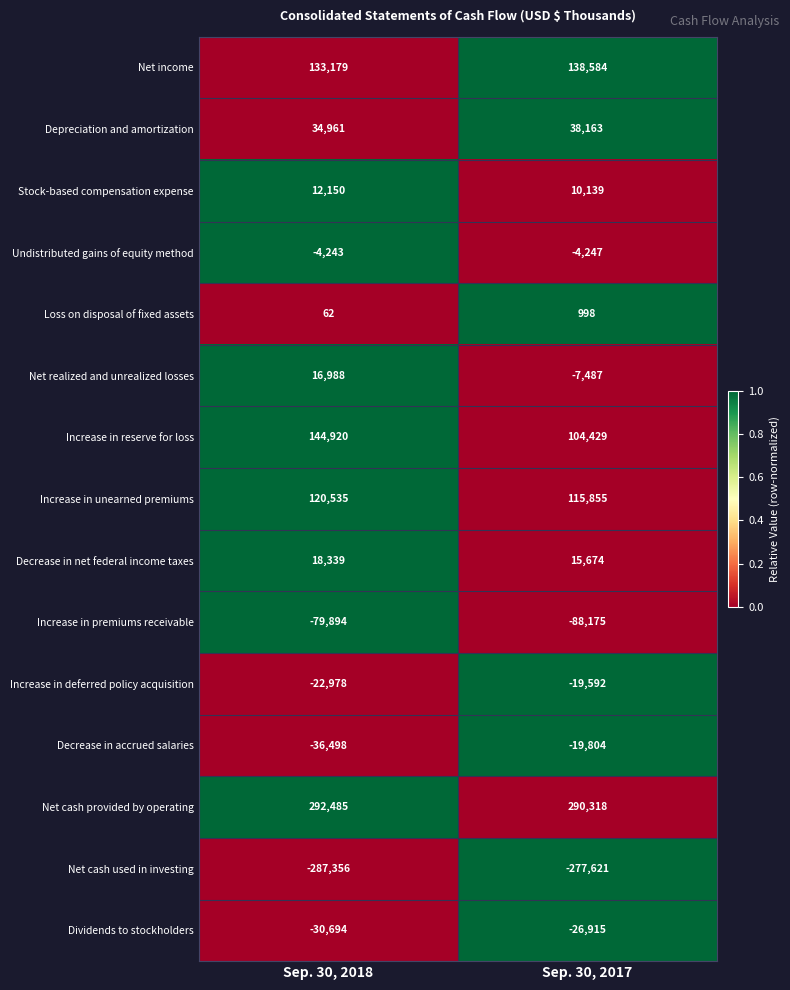

What is the minimum value shown in the chart?

-287356